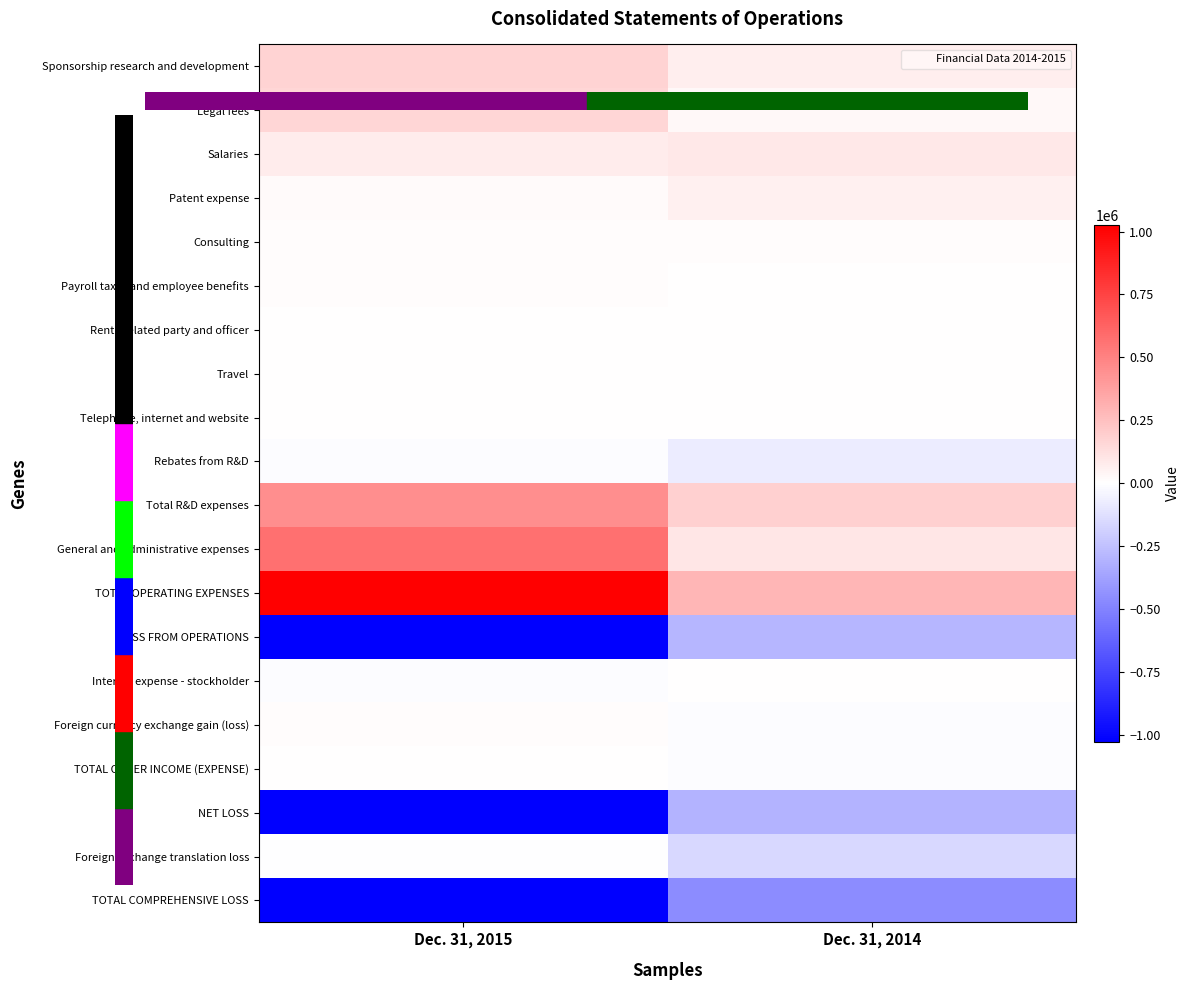

Reading left to right, transcribe all the data shown in this chart.

Sponsorship research and development: Dec. 31, 2015=170575	Dec. 31, 2014=67270
Legal fees: Dec. 31, 2015=164855	Dec. 31, 2014=25287
Salaries: Dec. 31, 2015=73815	Dec. 31, 2014=88791
Patent expense: Dec. 31, 2015=22435	Dec. 31, 2014=60434
Consulting: Dec. 31, 2015=10008	Dec. 31, 2014=10861
Payroll taxes and employee benefits: Dec. 31, 2015=10170	Dec. 31, 2014=5335
Rent - related party and officer: Dec. 31, 2015=4546	Dec. 31, 2014=5862
Travel: Dec. 31, 2015=6228	Dec. 31, 2014=2892
Telephone, internet and website: Dec. 31, 2015=1658	Dec. 31, 2014=2703
Rebates from R&D: Dec. 31, 2015=-8181	Dec. 31, 2014=-78366
Total R&D expenses: Dec. 31, 2015=456274	Dec. 31, 2014=191069
General and administrative expenses: Dec. 31, 2015=568764	Dec. 31, 2014=101031
TOTAL OPERATING EXPENSES: Dec. 31, 2015=1025038	Dec. 31, 2014=292100
LOSS FROM OPERATIONS: Dec. 31, 2015=-1025038	Dec. 31, 2014=-292100
Interest expense - stockholder: Dec. 31, 2015=-11473	Dec. 31, 2014=0
Foreign currency exchange gain (loss): Dec. 31, 2015=13089	Dec. 31, 2014=-10430
TOTAL OTHER INCOME (EXPENSE): Dec. 31, 2015=1616	Dec. 31, 2014=-10381
NET LOSS: Dec. 31, 2015=-1023422	Dec. 31, 2014=-302481
Foreign exchange translation loss: Dec. 31, 2015=-1070	Dec. 31, 2014=-156338
TOTAL COMPREHENSIVE LOSS: Dec. 31, 2015=-1024492	Dec. 31, 2014=-458819